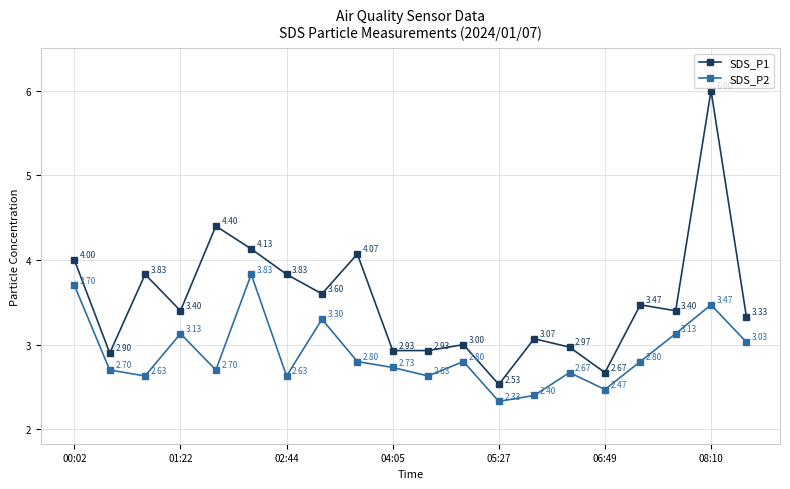

Which series has the widest spread of values?

SDS_P1